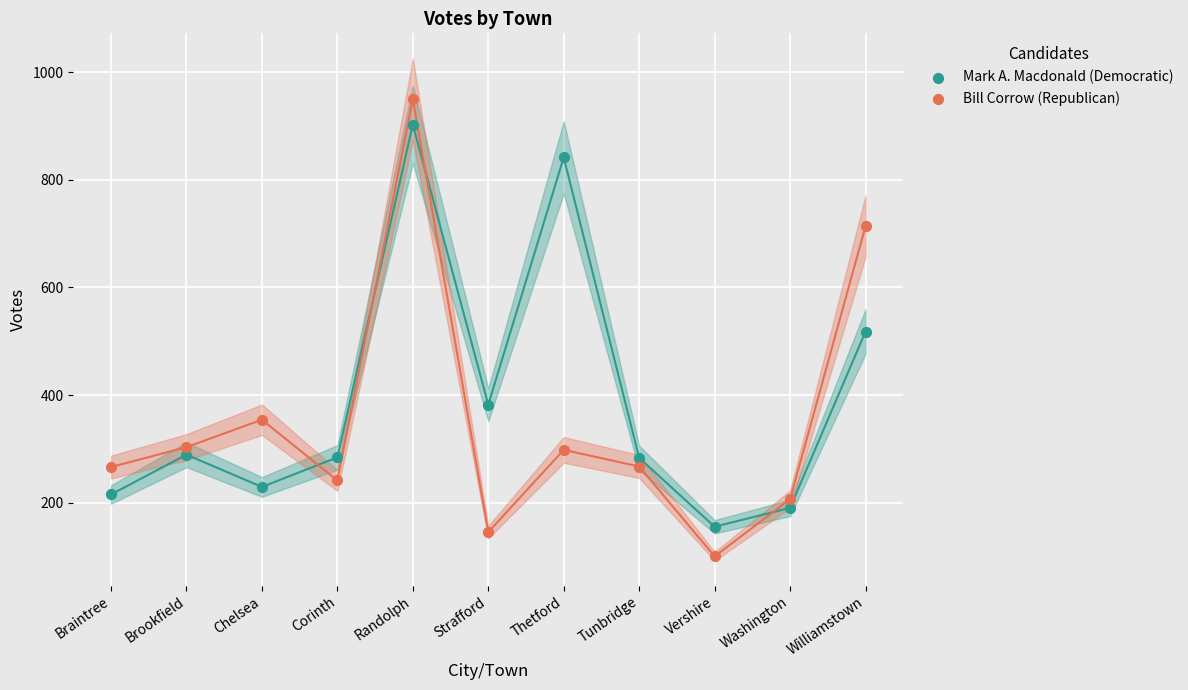

In the Mark A. Macdonald (Democratic) series, what Y value is closest to 529?

518